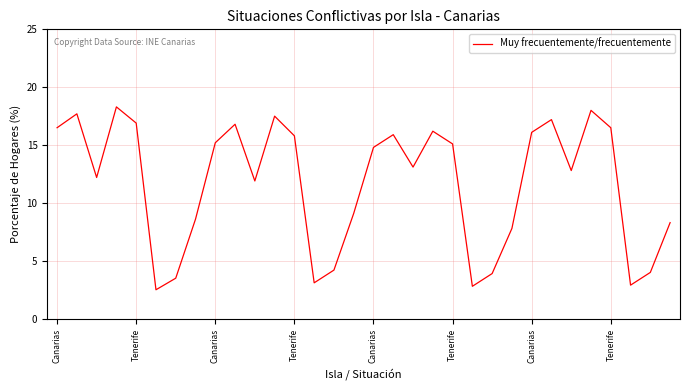

What is the maximum value shown in the chart?

18.3